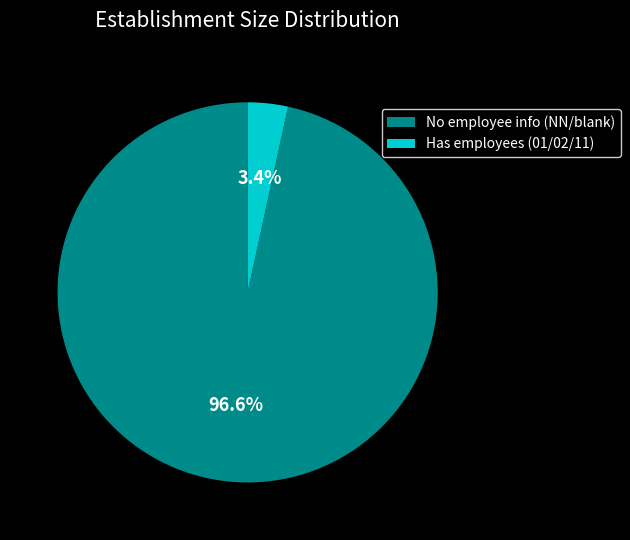

Combined, do Has employees (01/02/11) and No employee info (NN/blank) account for over 50%?

Yes